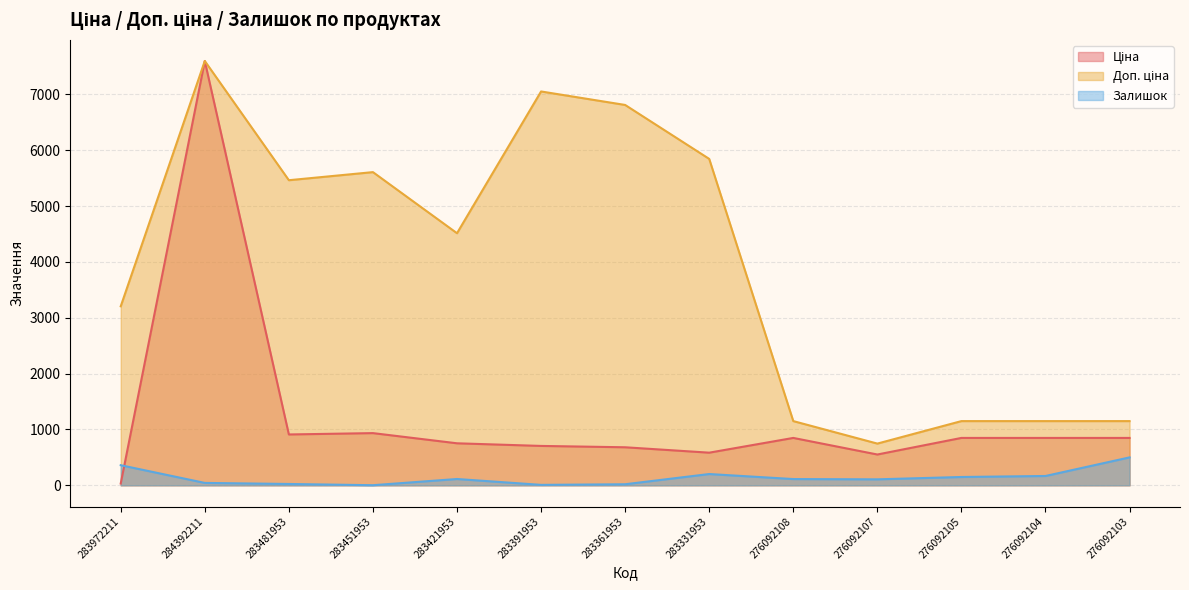

How many interior local valleys does the Ціна series have?

3